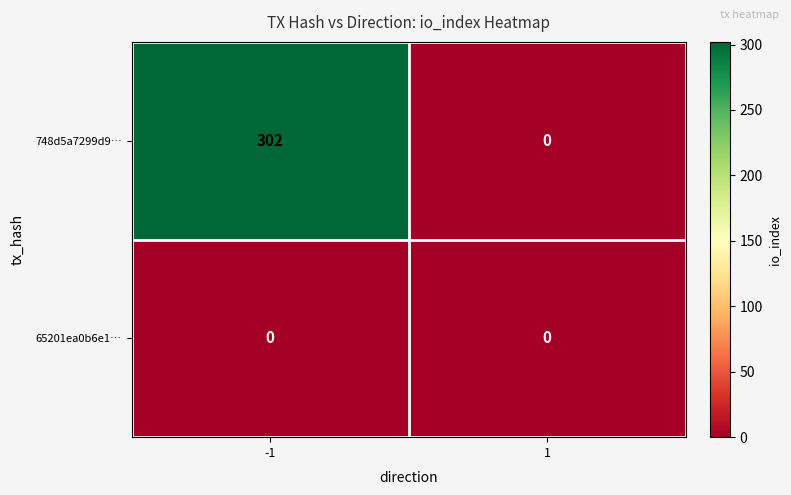

At -1, list the series in order from largest to smallest.

748d5a7299d9…, 65201ea0b6e1…